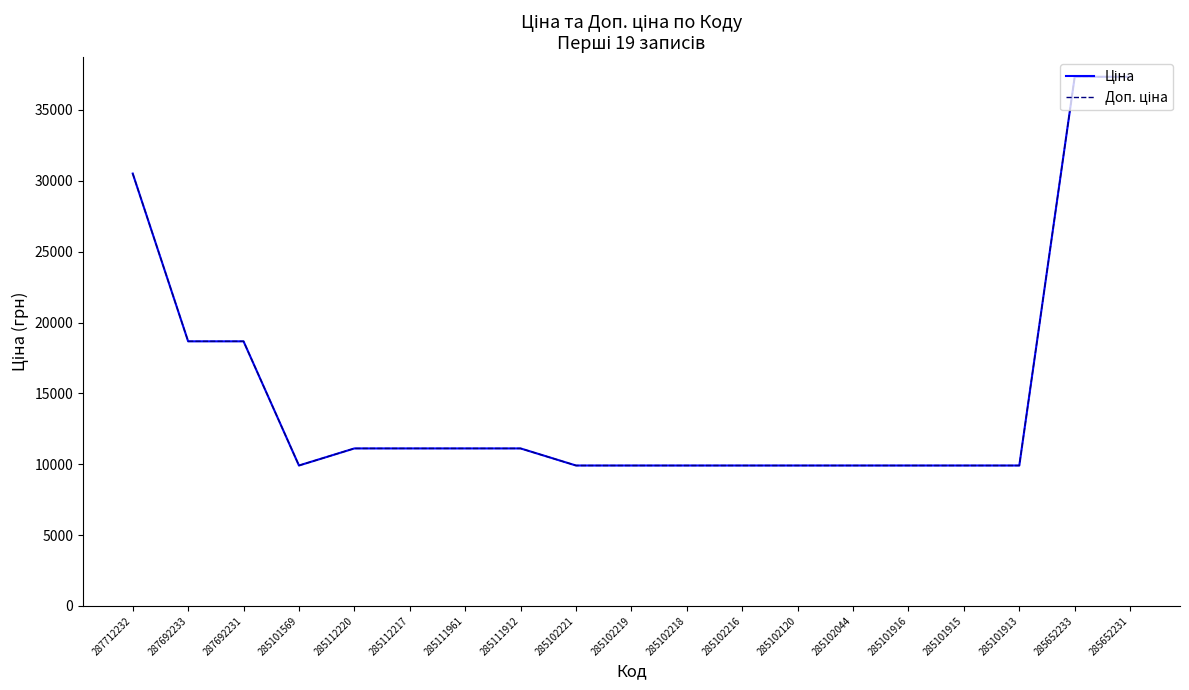

Reading left to right, transcribe all the data shown in this chart.

Ціна: 30512.3	18671.5	18671.5	9908.5	11113.6	11113.6	11113.6	11113.6	9908.5	9908.5	9908.5	9908.5	9908.5	9908.5	9908.5	9908.5	9908.5	37343.0	37343.0
Доп. ціна: 30512.3	18671.5	18671.5	9908.5	11113.6	11113.6	11113.6	11113.6	9908.5	9908.5	9908.5	9908.5	9908.5	9908.5	9908.5	9908.5	9908.5	37343.0	37343.0